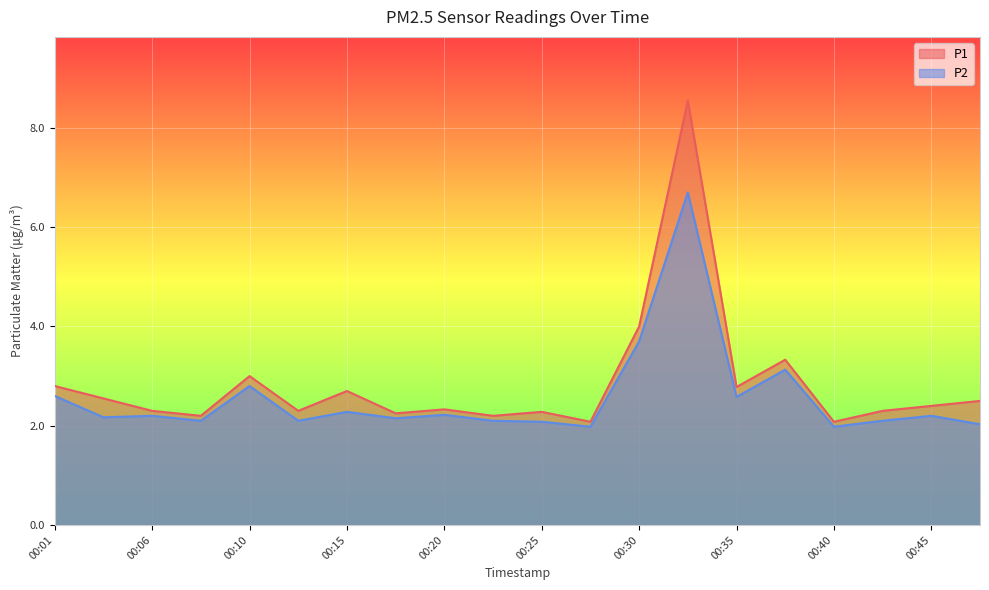

Which series has the largest total across all categories?

P1